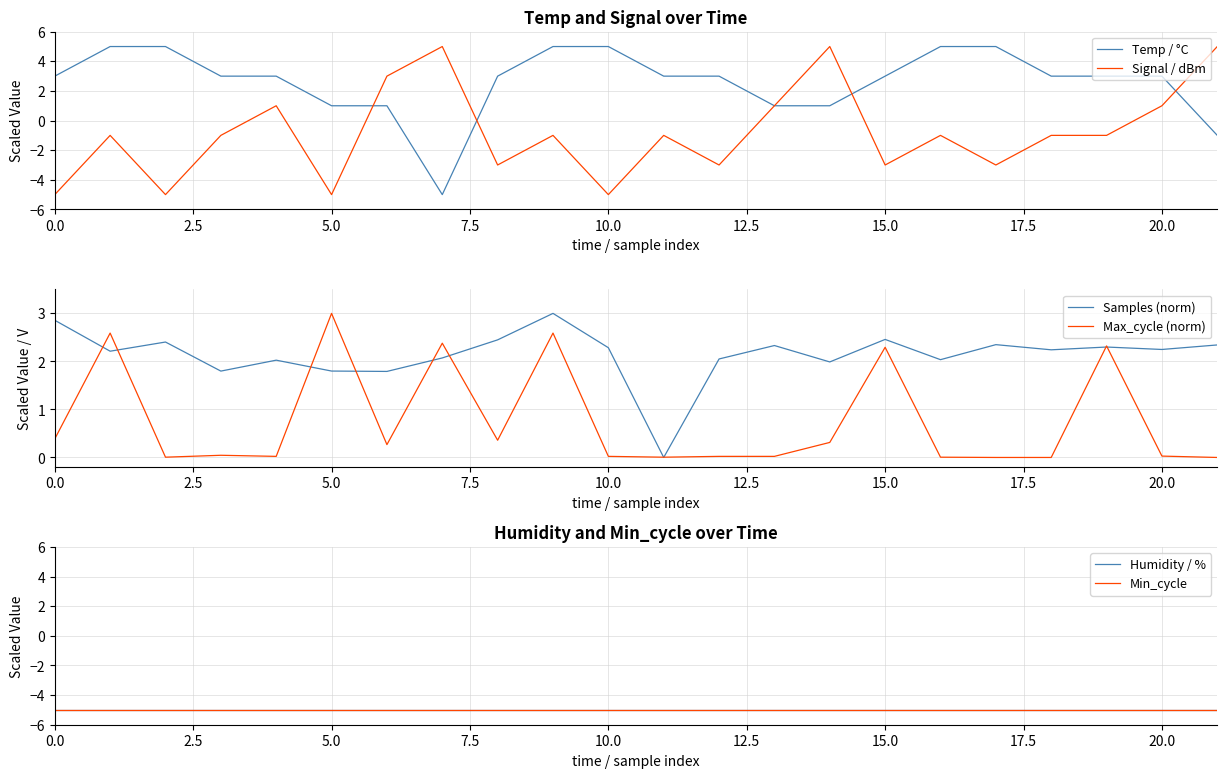

What is the minimum value for Temp / °C?

-5.0